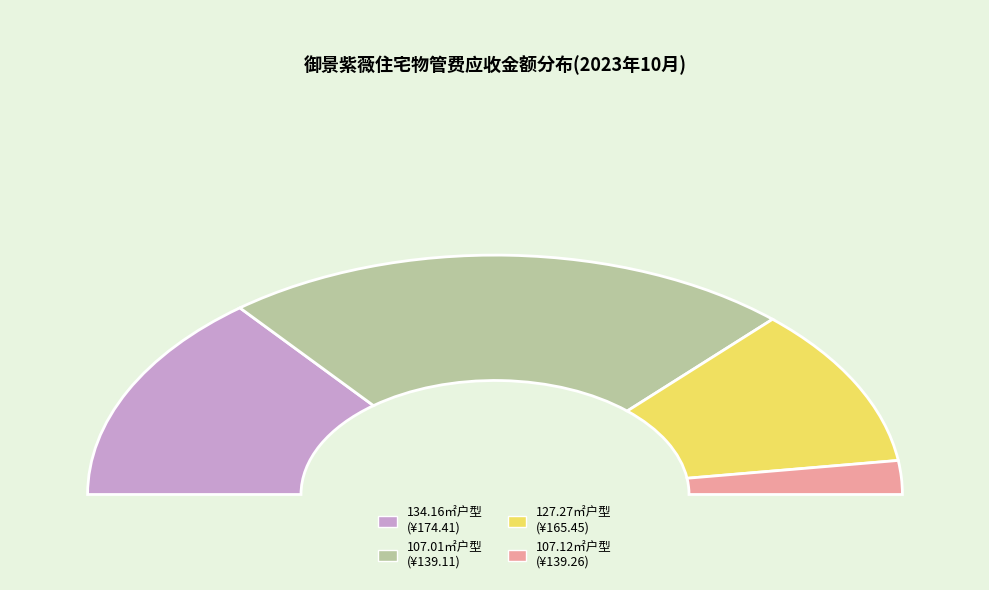

Does 1 represent more than half of the total?

No